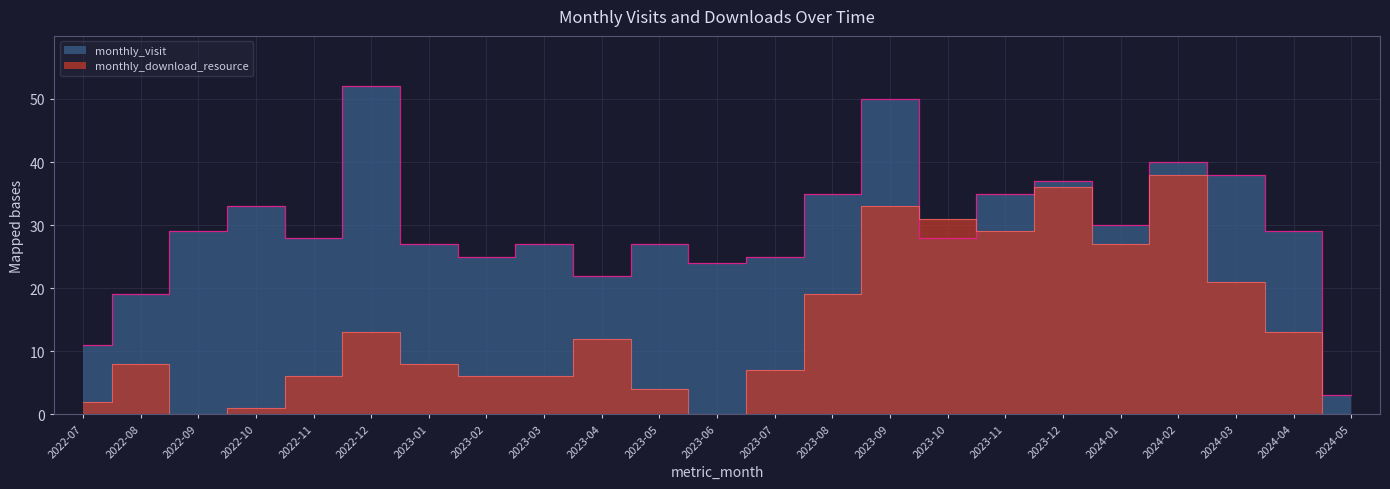

Which has a higher value, 2022-08 or 2023-03?

2023-03